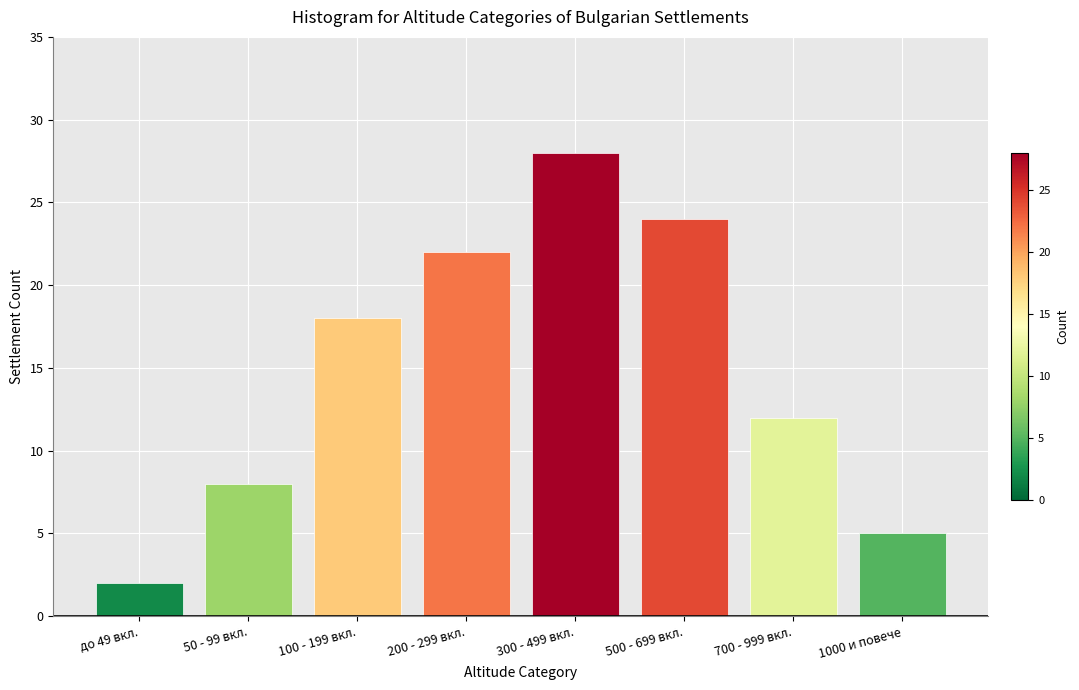

Reading left to right, what are all the values shown in this chart?

до 49 вкл.=2	50 - 99 вкл.=8	100 - 199 вкл.=18	200 - 299 вкл.=22	300 - 499 вкл.=28	500 - 699 вкл.=24	700 - 999 вкл.=12	1000 и повече=5